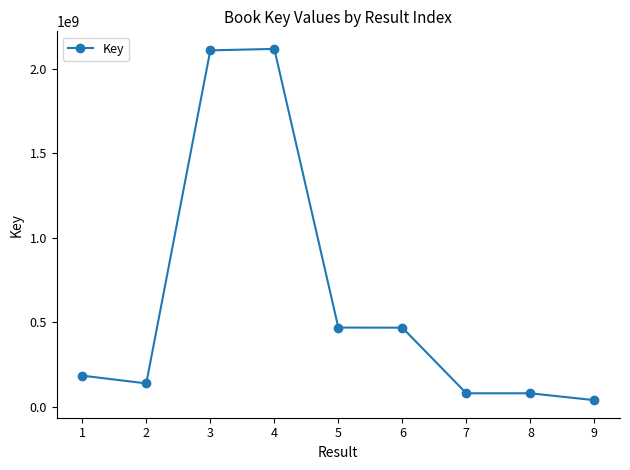

True or false: there are more than 0 points higher than both neighbors.

True